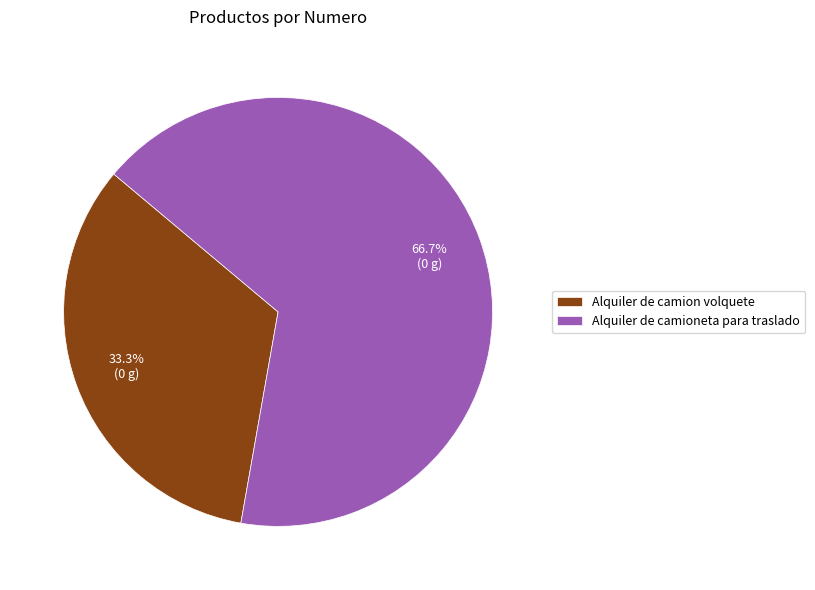

Approximately how many times larger is the value at Alquiler de camioneta para traslado compared to Alquiler de camion volquete?

2.0